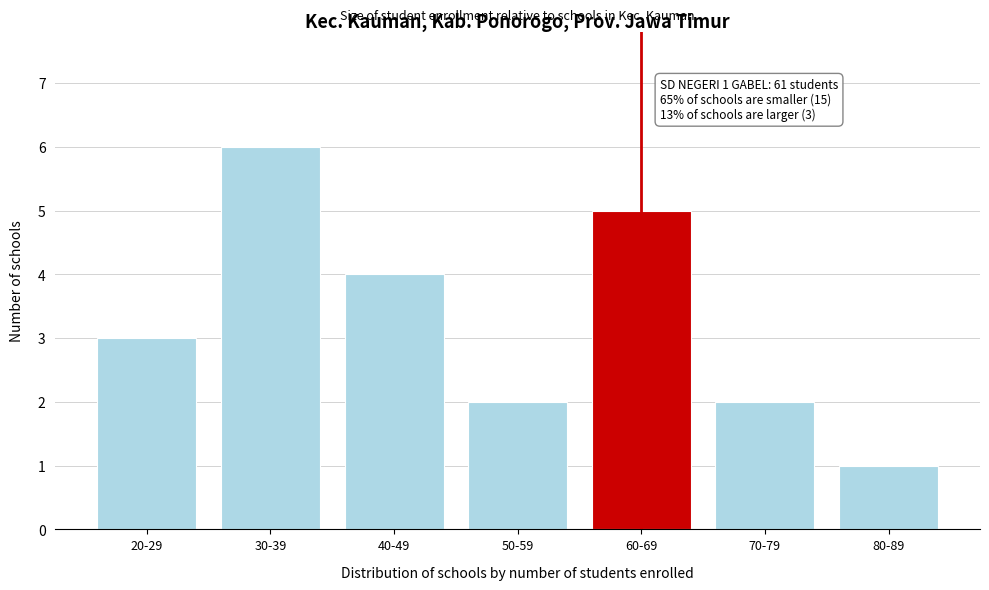

Reading left to right, list all the values displayed in this chart.

20-29=3	30-39=6	40-49=4	50-59=2	60-69=5	70-79=2	80-89=1